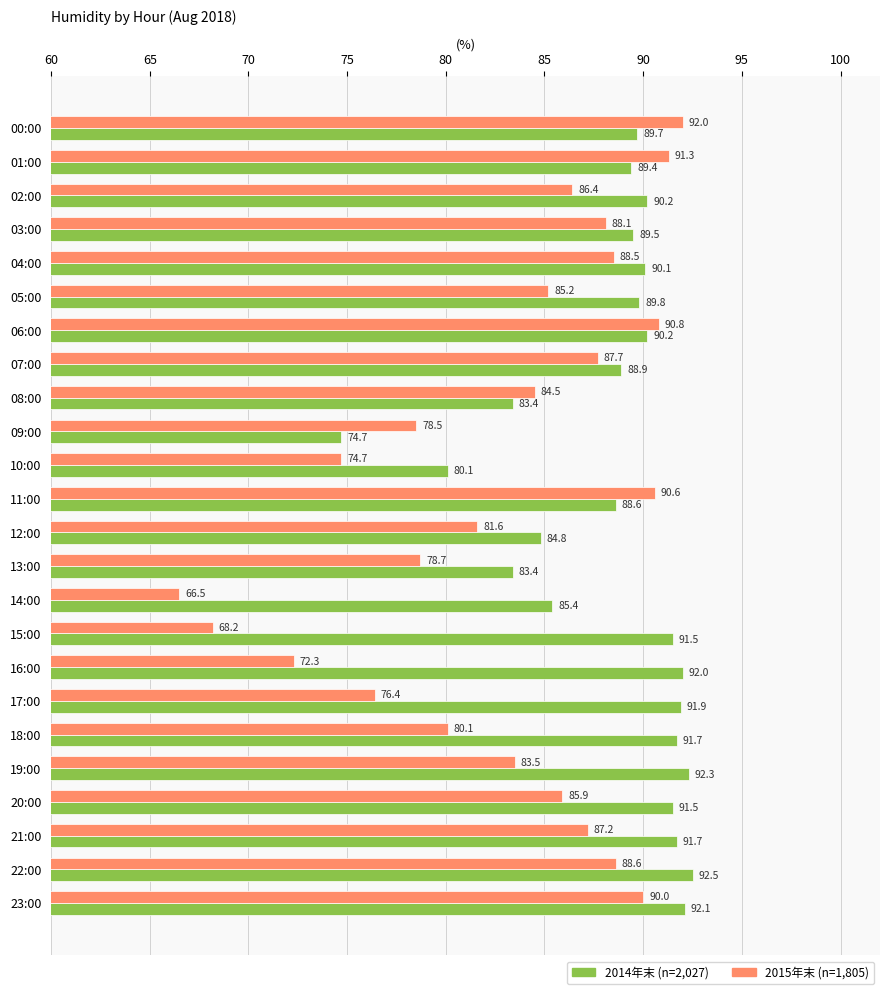

What is the maximum value shown in the chart?

92.5